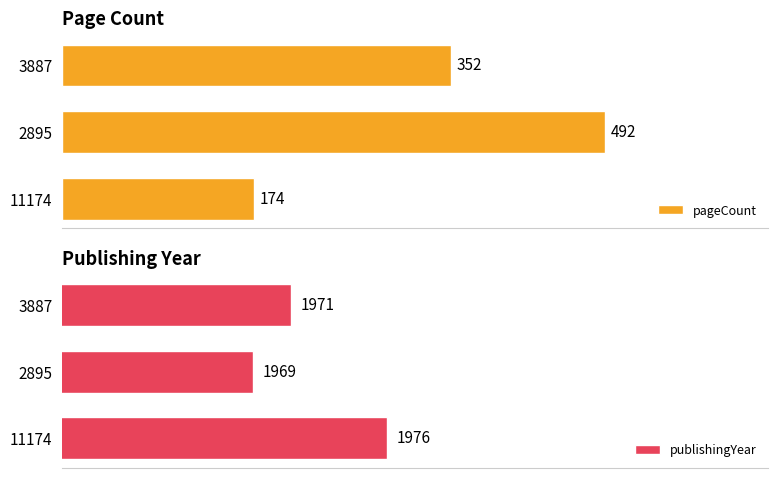

Are the bars horizontal?

Yes